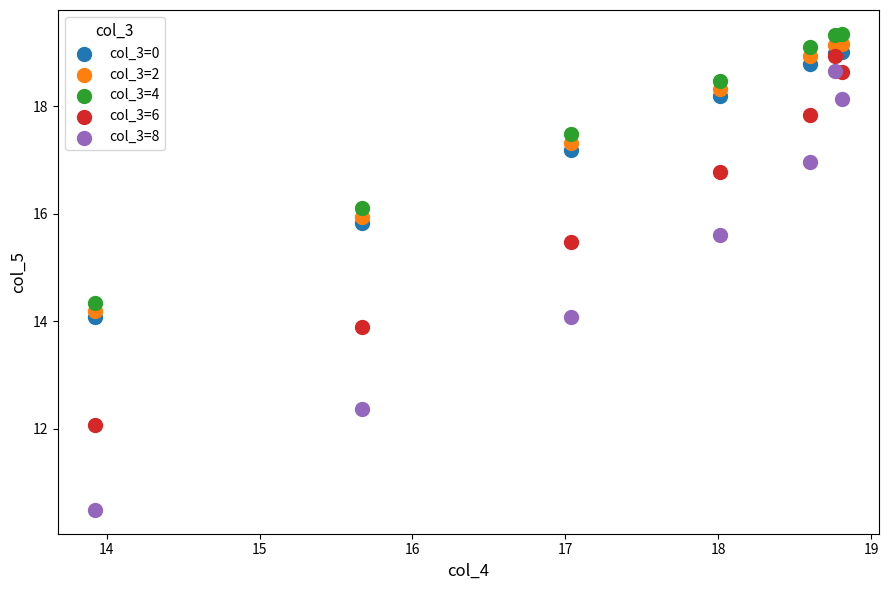

Which series contains the lowest Y value?

col_3=8